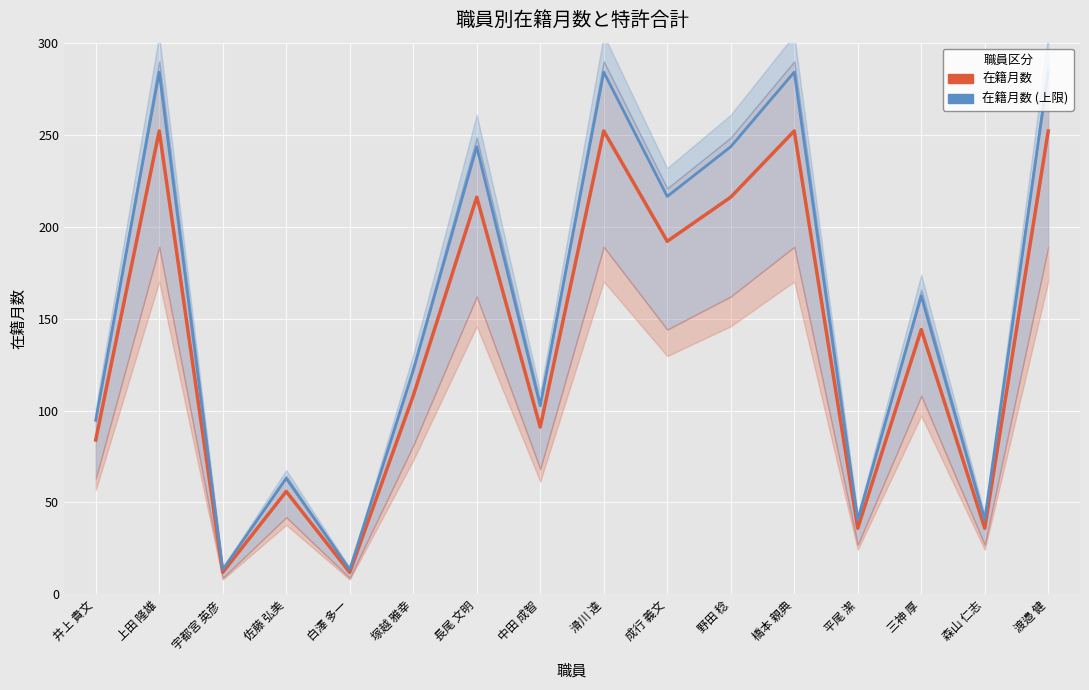

Rank the categories by 在籍月数 value from highest to lowest.

上田 隆雄, 滑川 達, 橋本 親典, 渡邉 健, 長尾 文明, 野田 稔, 成行 義文, 三神 厚, 塚越 雅幸, 中田 成智, 井上 貴文, 佐藤 弘美, 平尾 潔, 森山 仁志, 宇都宮 英彦, 白澤 多一